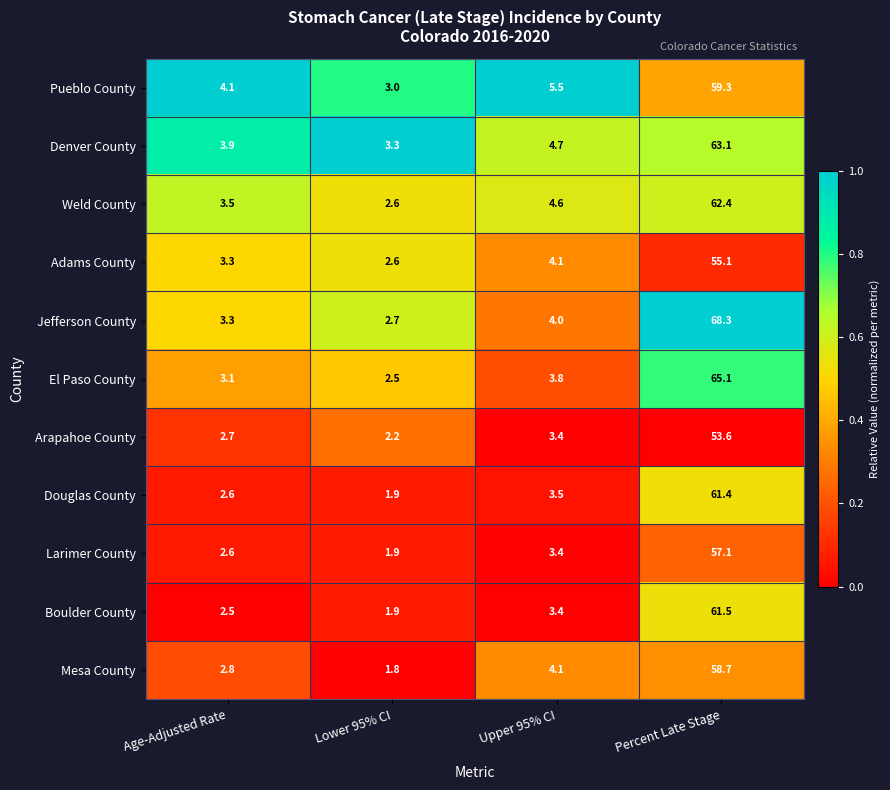

List the series in order of their peak value, lowest first.

Arapahoe County, Adams County, Larimer County, Mesa County, Pueblo County, Douglas County, Boulder County, Weld County, Denver County, El Paso County, Jefferson County